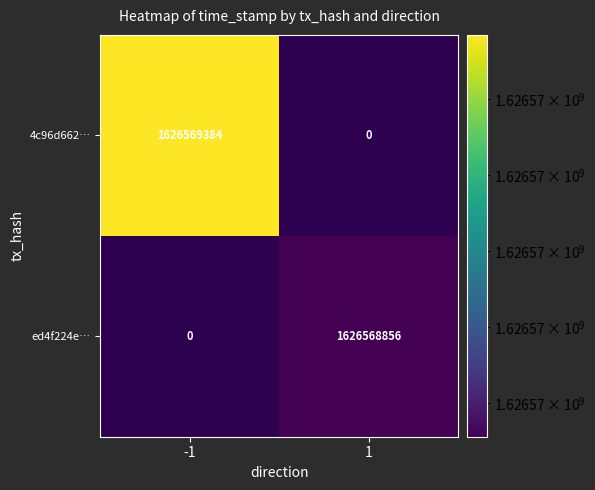

The ed4f224e… series shows 1626568856 at 1. True or false?

True